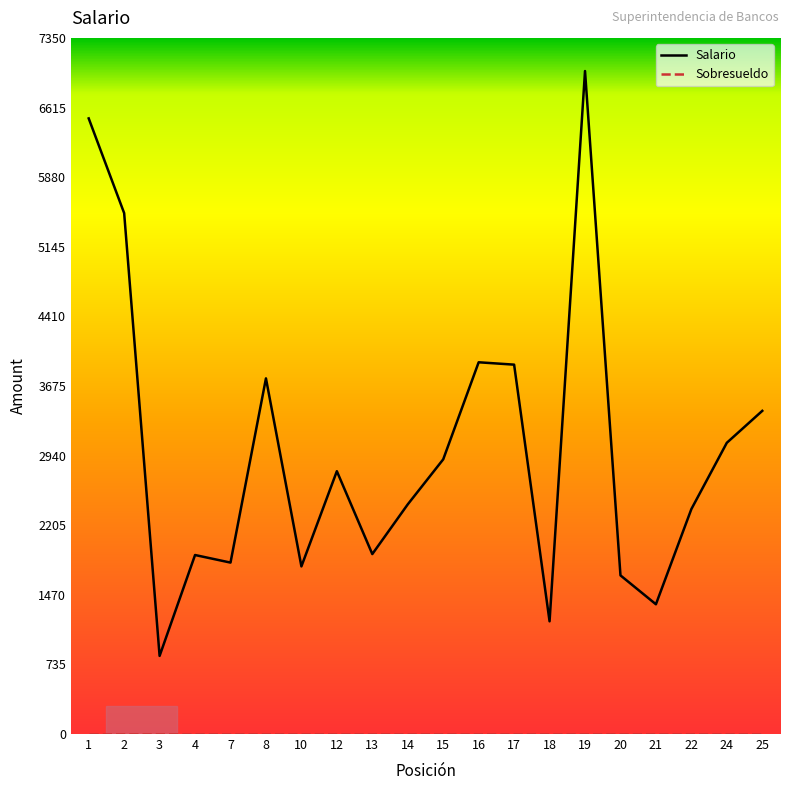

What is the minimum value for Salario?

825